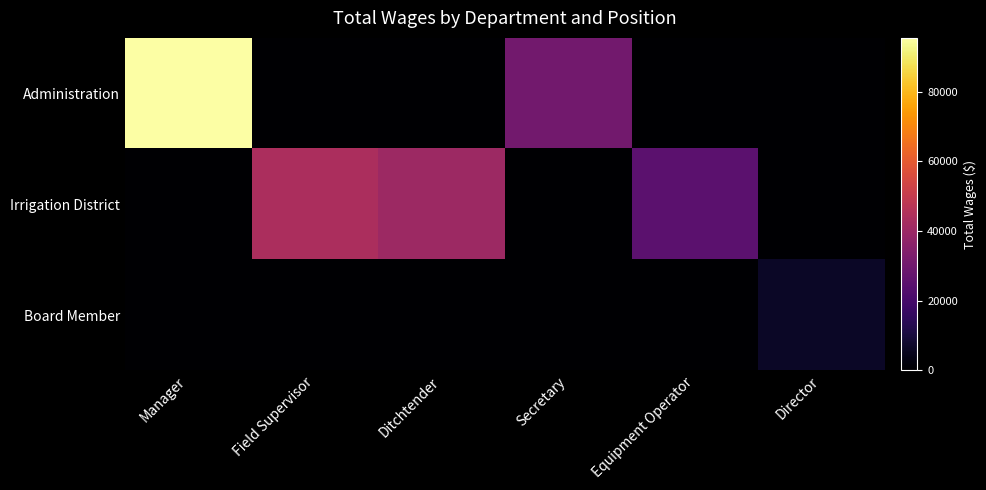

Reading left to right, what are all the values shown in this chart?

Administration: Manager=95430	Field Supervisor=0	Ditchtender=0	Secretary=30221	Equipment Operator=0	Director=0
Irrigation District: Manager=0	Field Supervisor=43771	Ditchtender=40445	Secretary=0	Equipment Operator=25109	Director=0
Board Member: Manager=0	Field Supervisor=0	Ditchtender=0	Secretary=0	Equipment Operator=0	Director=6525